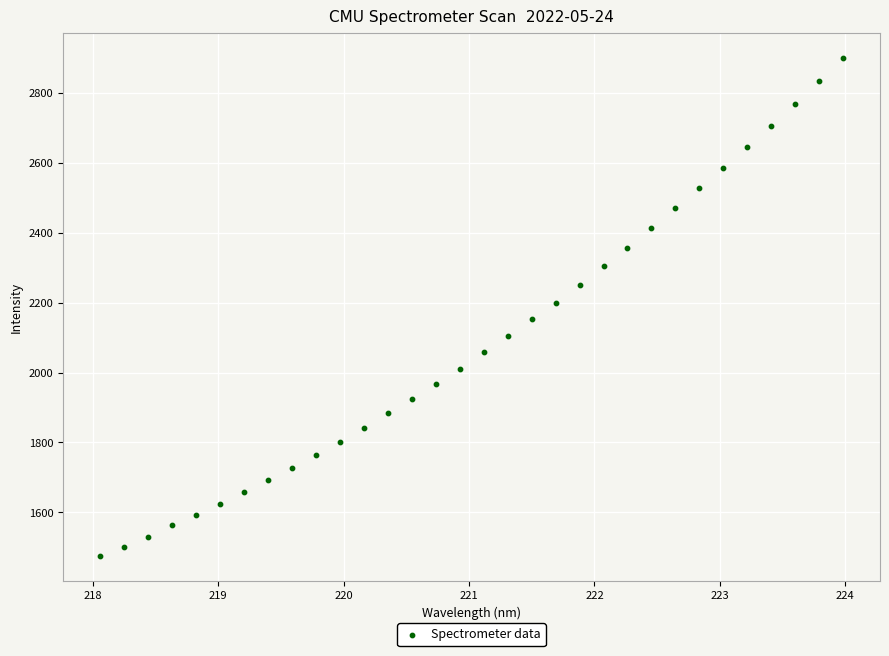

What is the range of Y values (max minus min)?

1425.4